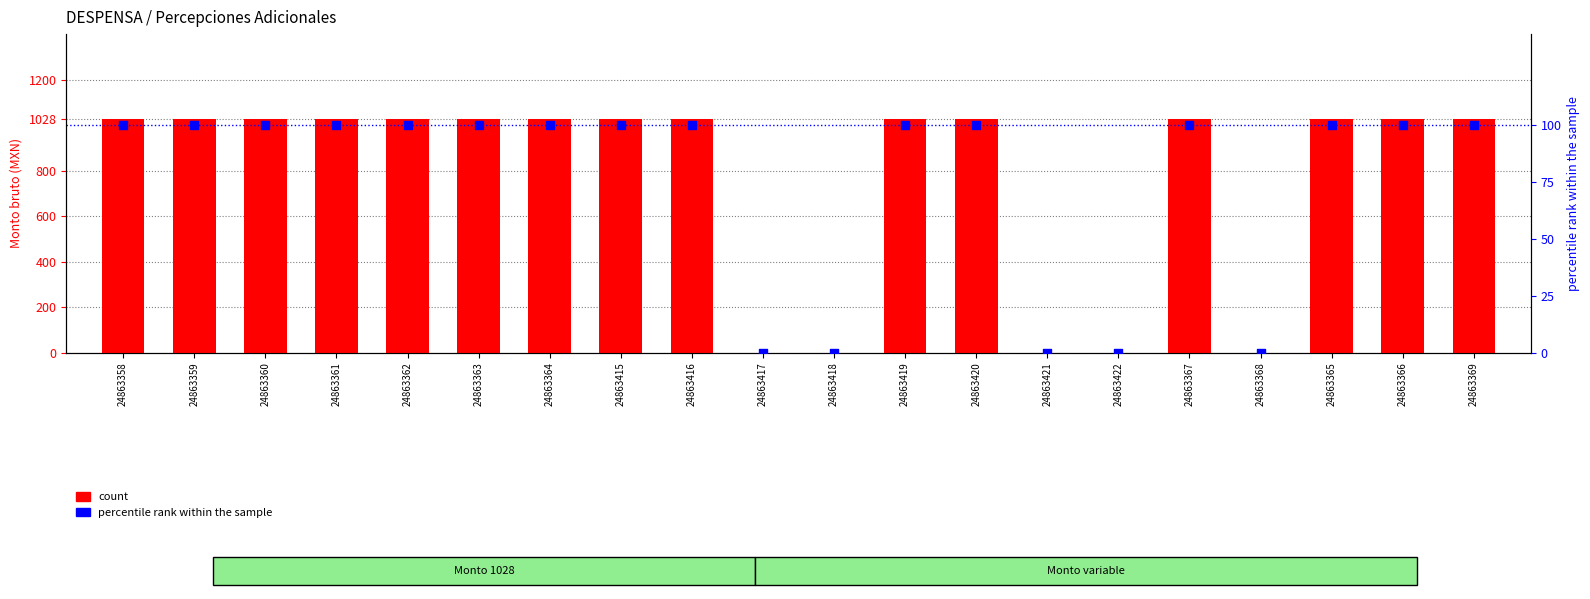

Which series reaches the minimum Y coordinate?

count